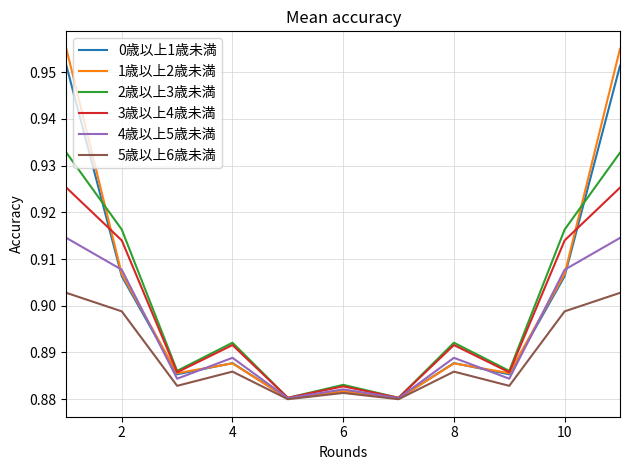

Rank the series by their maximum value, from lowest to highest.

5歳以上6歳未満, 4歳以上5歳未満, 3歳以上4歳未満, 2歳以上3歳未満, 0歳以上1歳未満, 1歳以上2歳未満